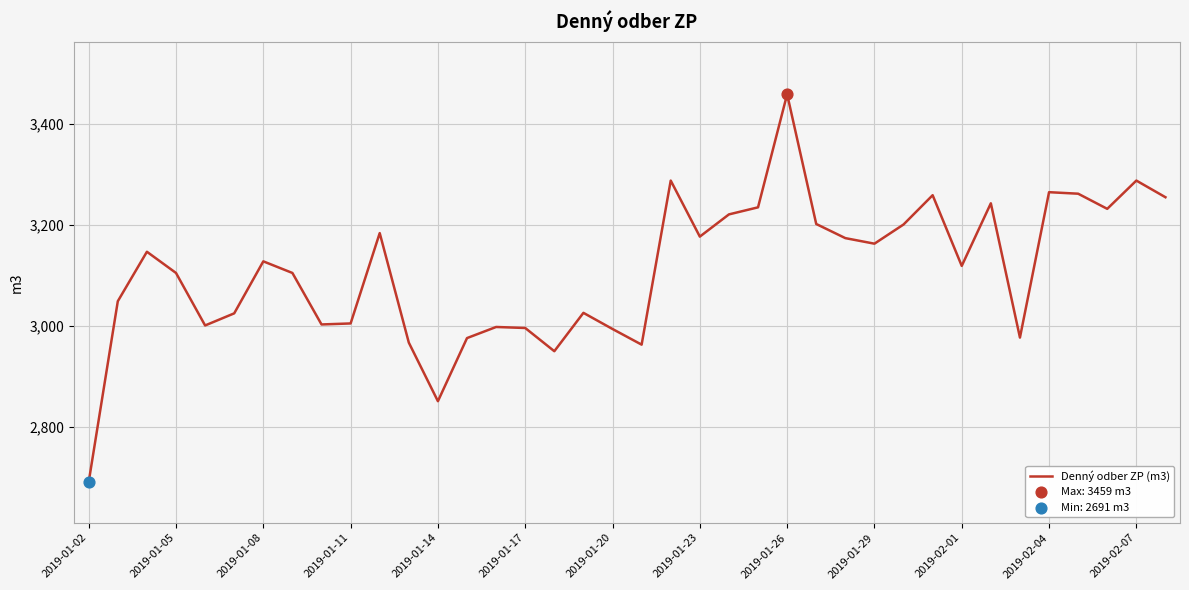

What is the smallest value displayed?

2691